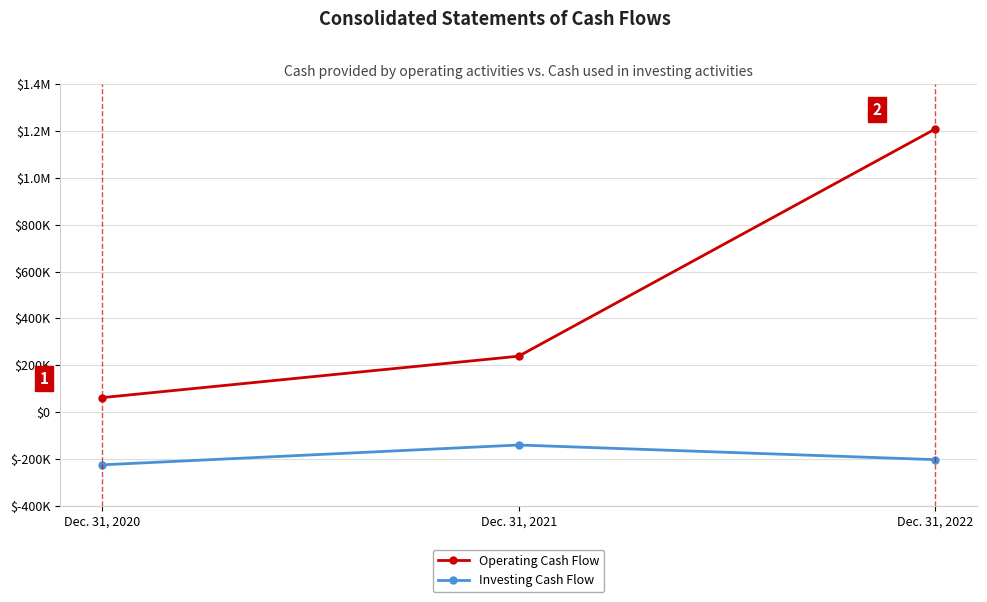

What is the difference between the Operating Cash Flow values at Dec. 31, 2022 and Dec. 31, 2021?

971256